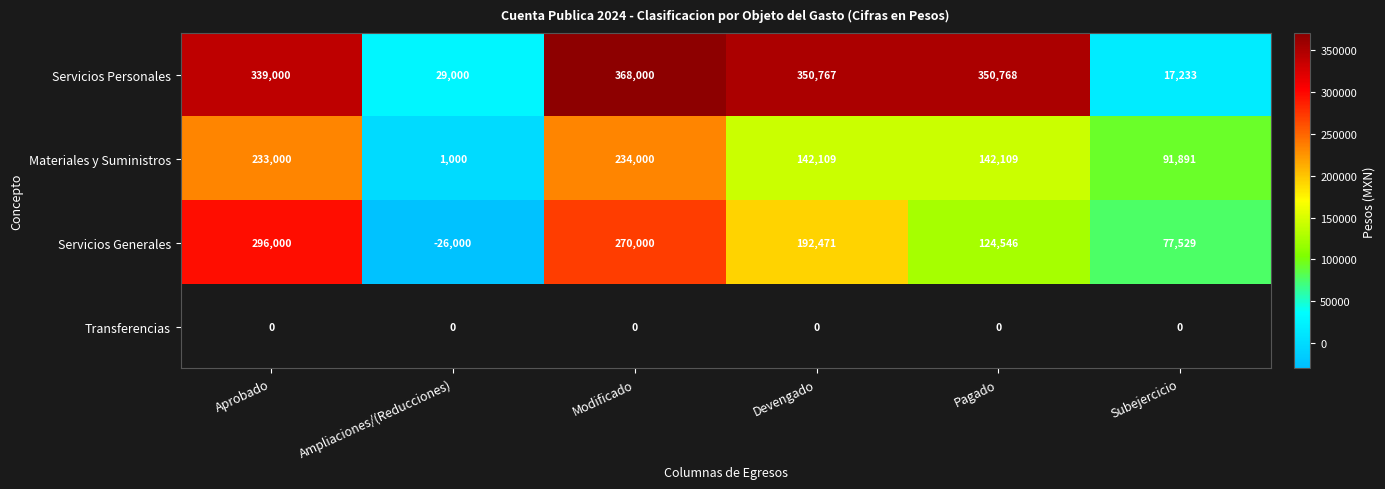

Which series changed the most between Pagado and Subejercicio?

Servicios Personales